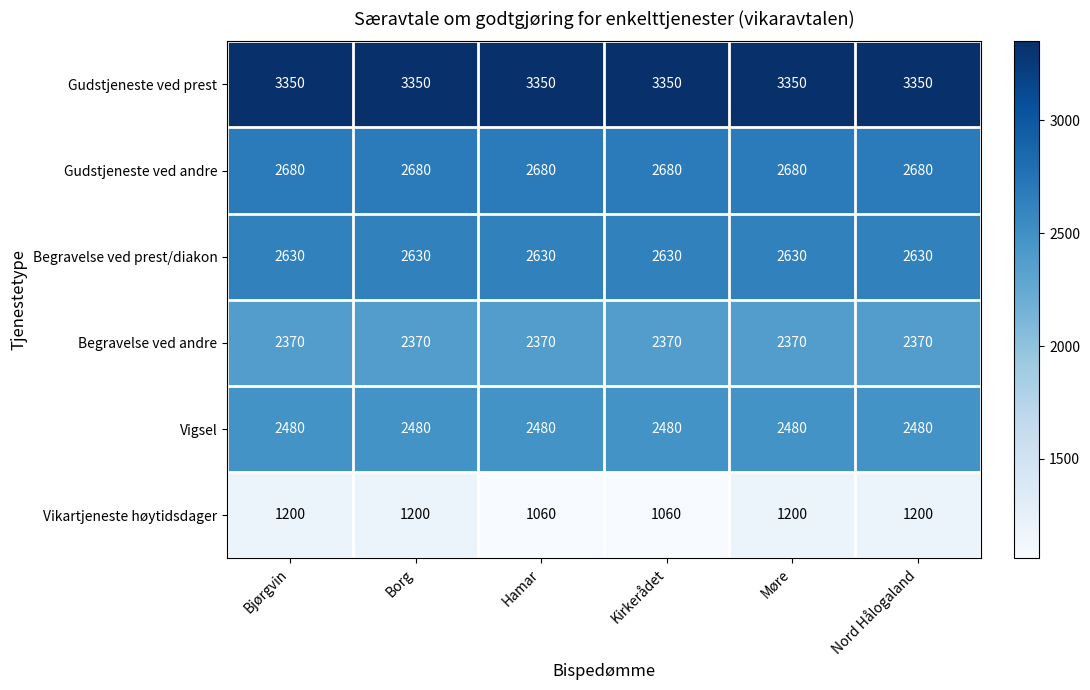

Read the Begravelse ved andre value at Kirkerådet.

2370